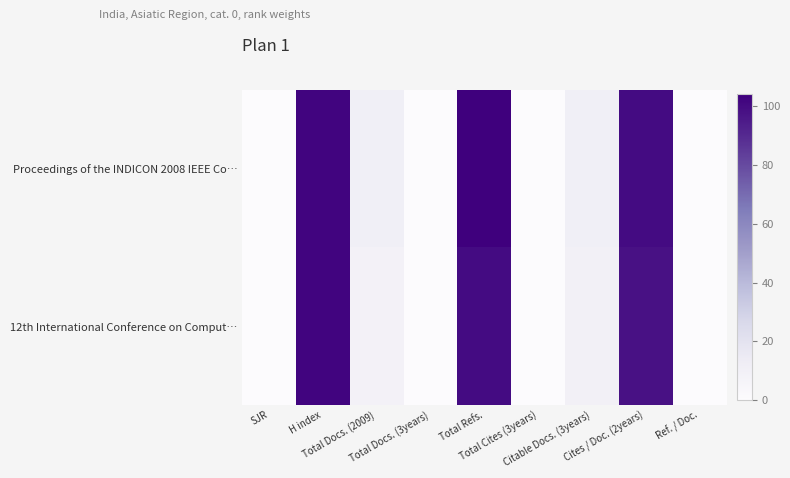

At which category is the sum across all series the highest?

H index